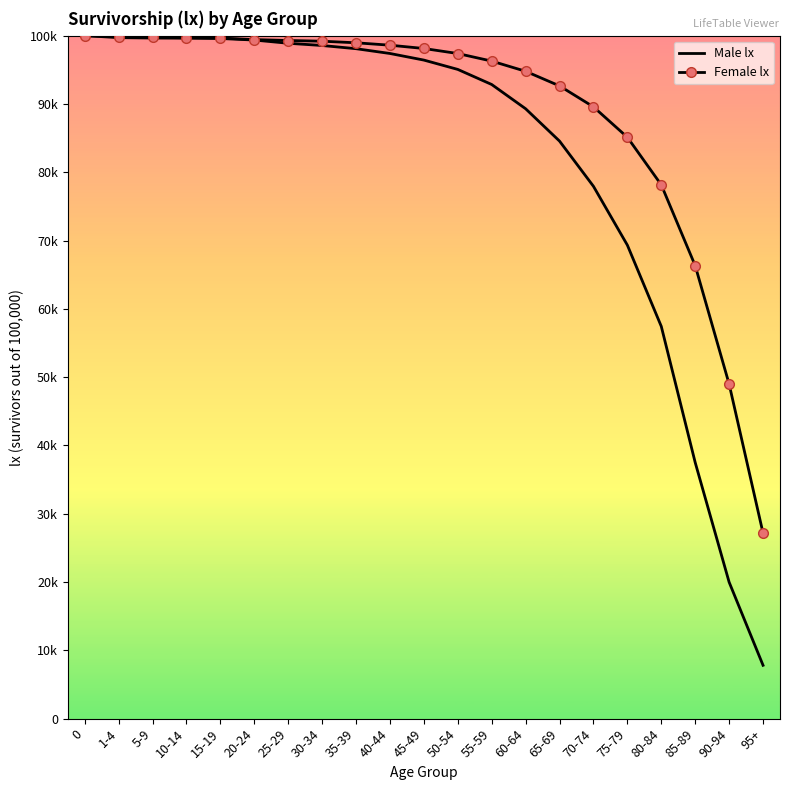

True or false: Male lx and Female lx cross at least once.

False